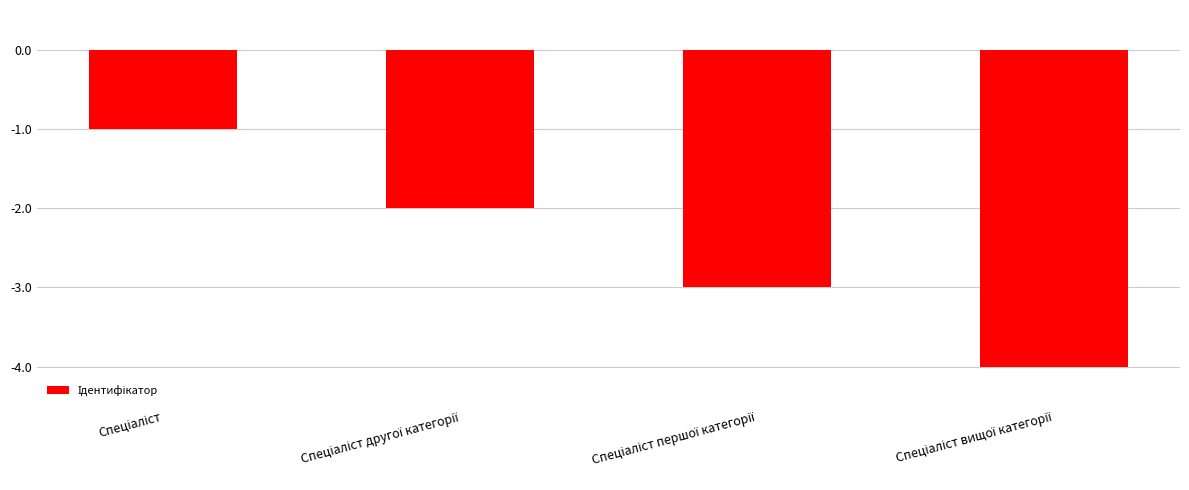

What is the smallest value displayed?

-4